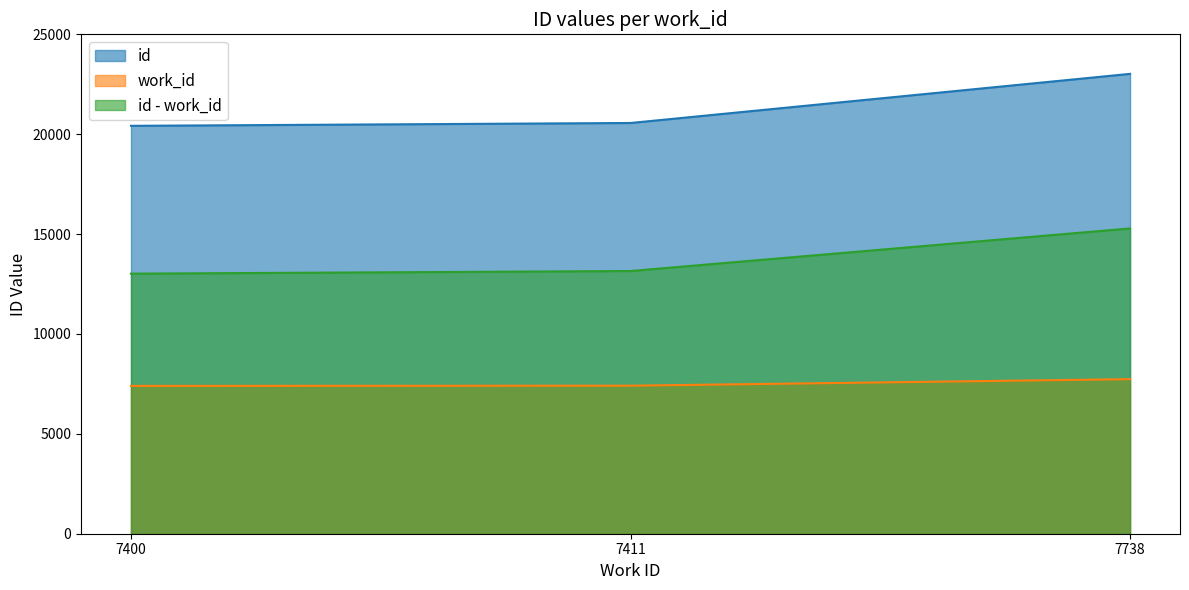

At how many categories does at least one series exceed 15339?

3